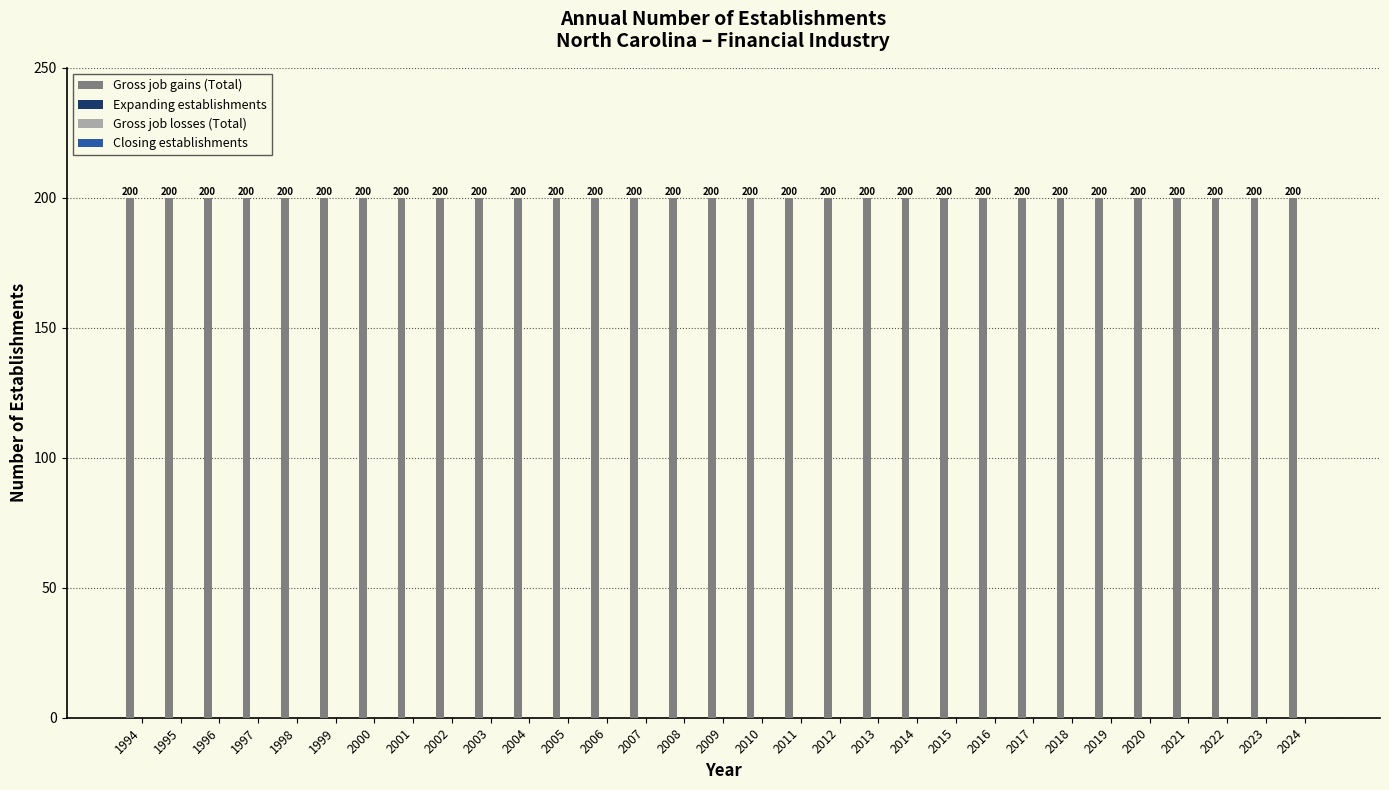

The value of Gross job gains (Total) at 2021 is 328. True or false?

False